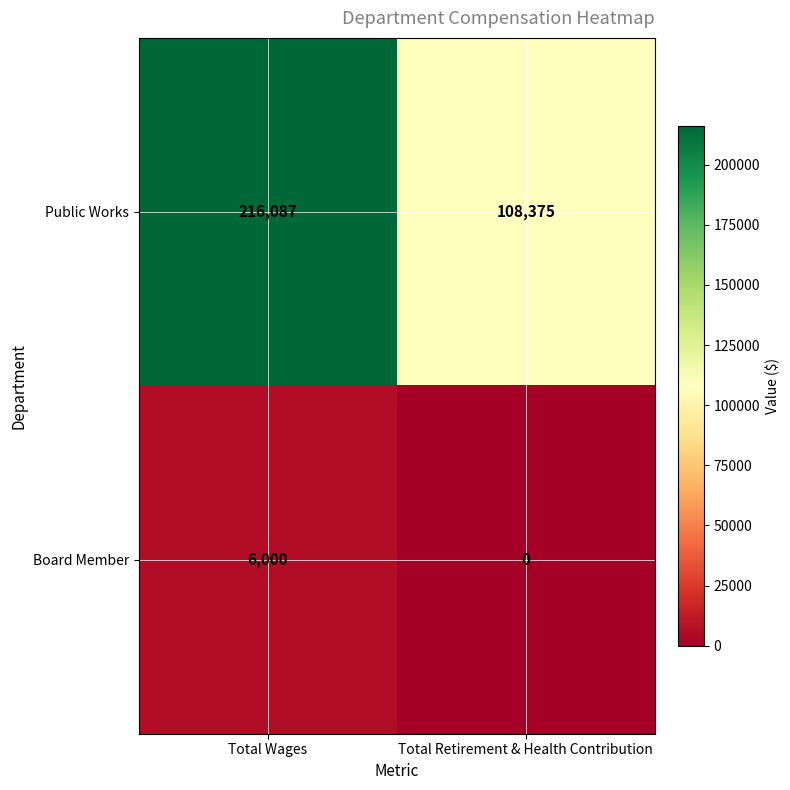

Reading right to left, transcribe all the data shown in this chart.

Public Works: 108375	216087
Board Member: 0	6000